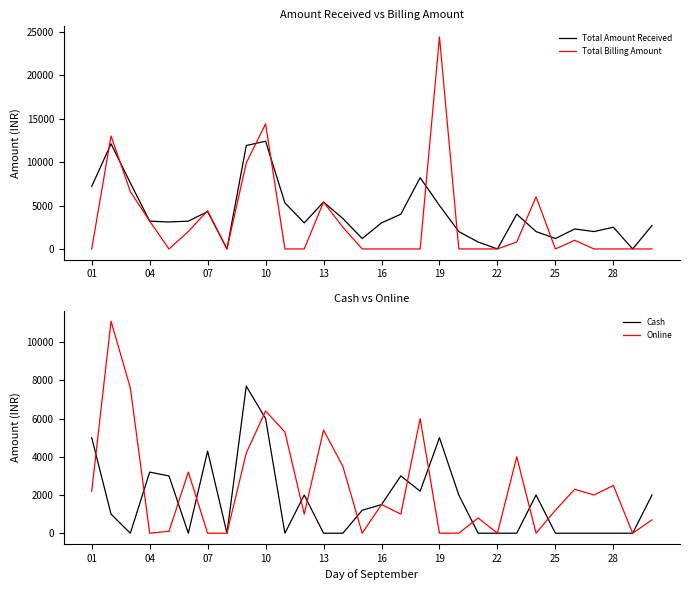

What is the maximum value for Online?

11100